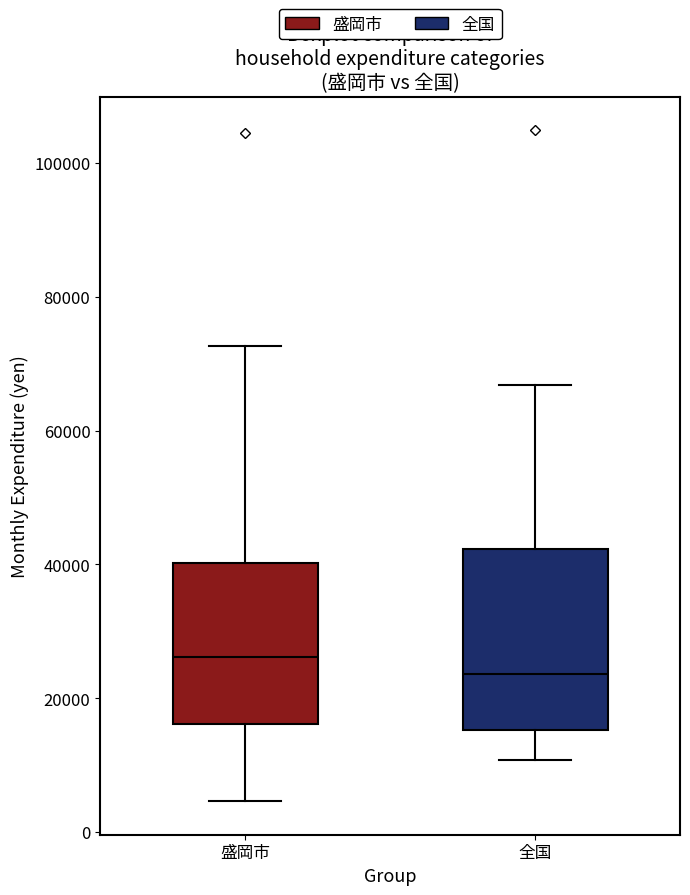

Where is the upper edge of the box for 全国 on the y-axis? The values are not printed on the chart, so give them approximately, as read against the axis.

42000